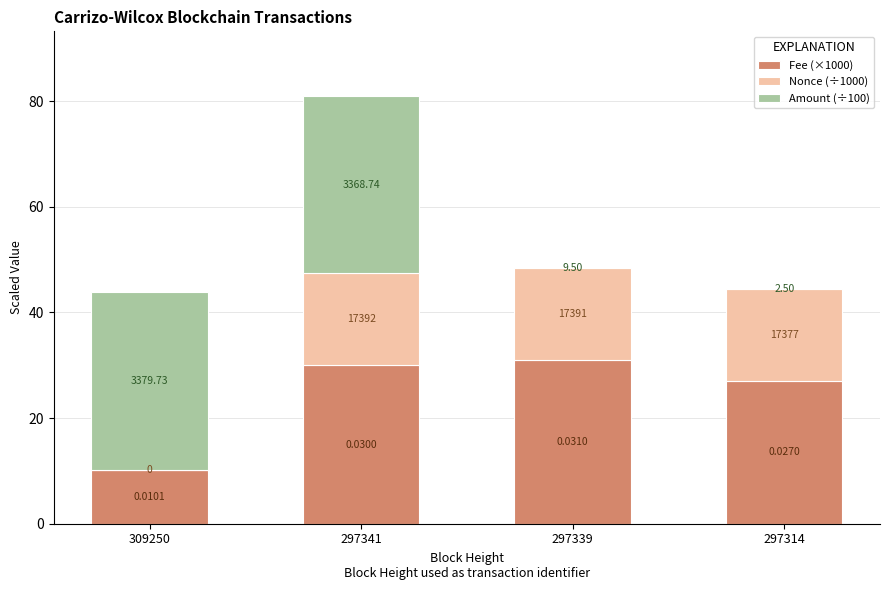

What are all the series names shown in the legend?

Fee (×1000), Nonce (÷1000), Amount (÷100)